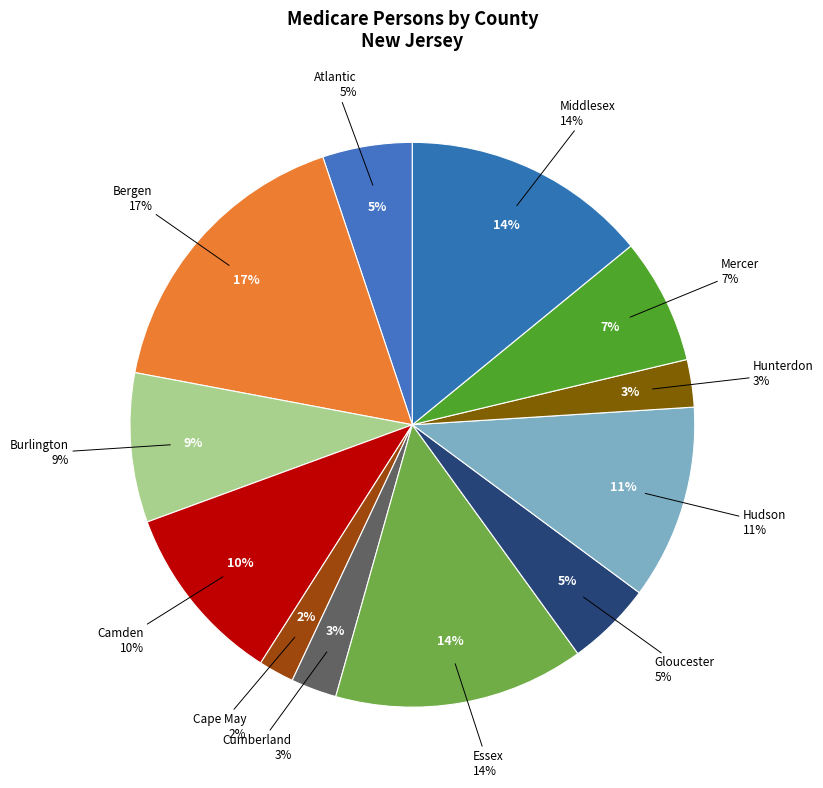

Is there a majority slice in this chart?

No